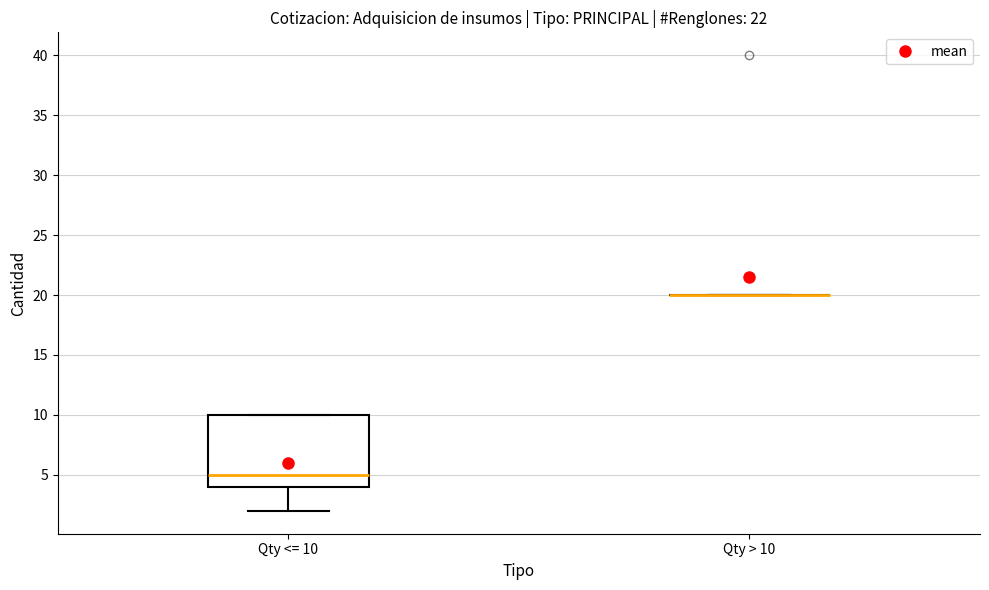

Where is the upper edge of the box for Qty <= 10 on the y-axis? The values are not printed on the chart, so give them approximately, as read against the axis.

10